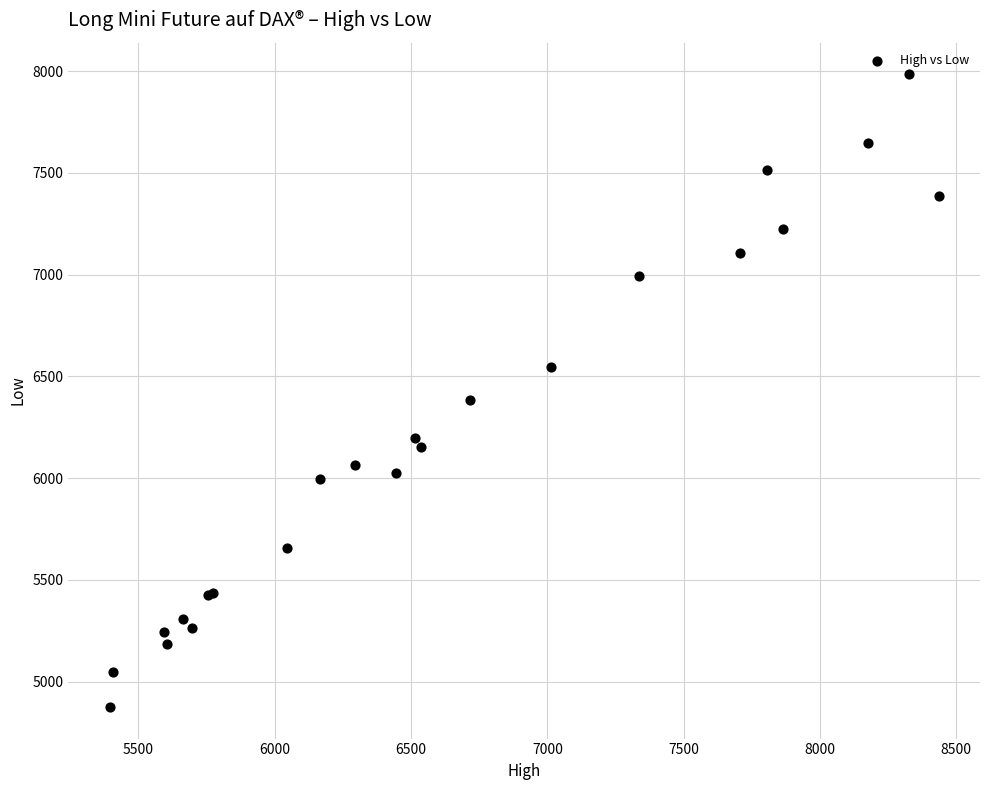

What Y value in the scatter plot is closest to 6430?

6385